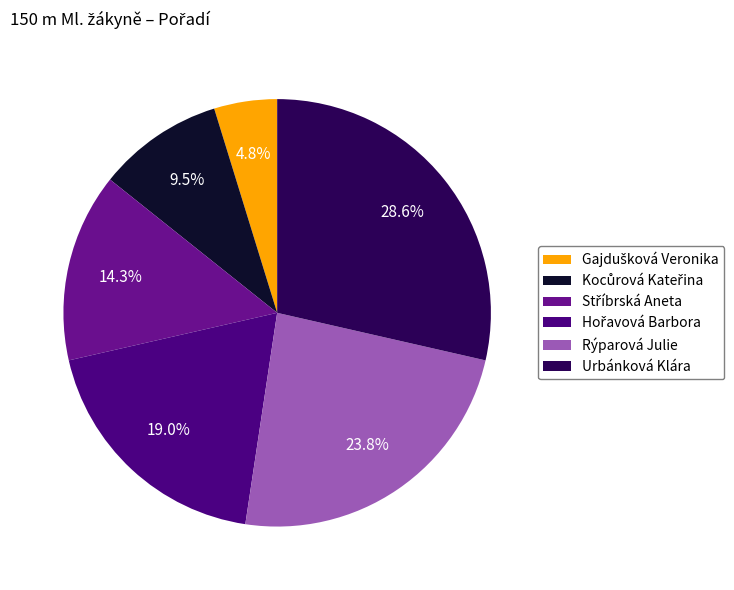

How many slices are in this pie chart?

6